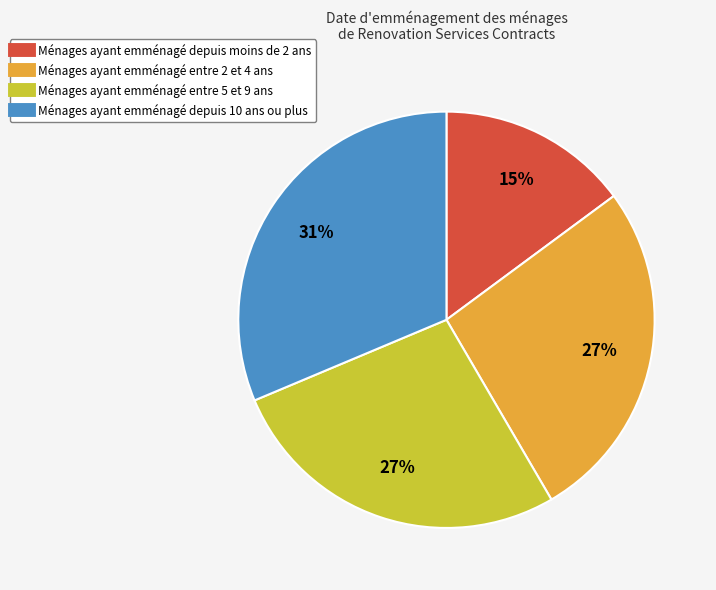

Does any single category account for the majority?

No